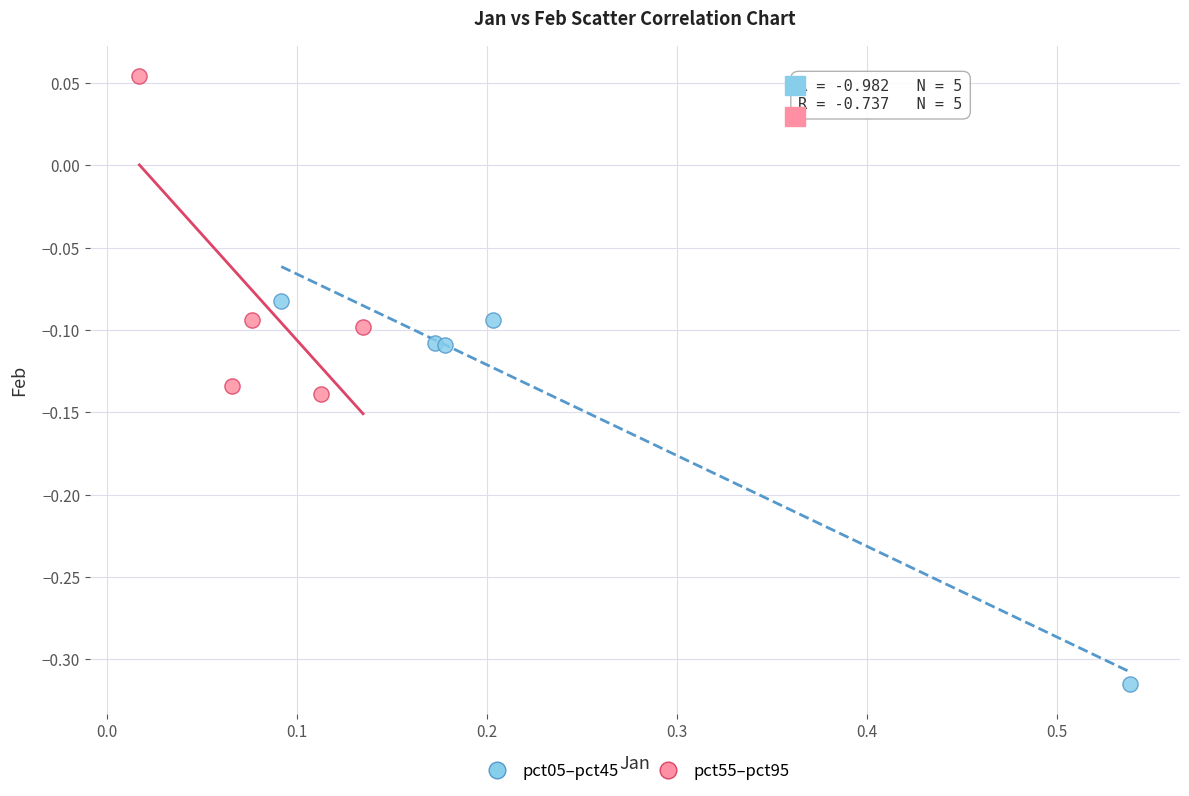

Which series reaches the minimum Y coordinate?

pct05–pct45